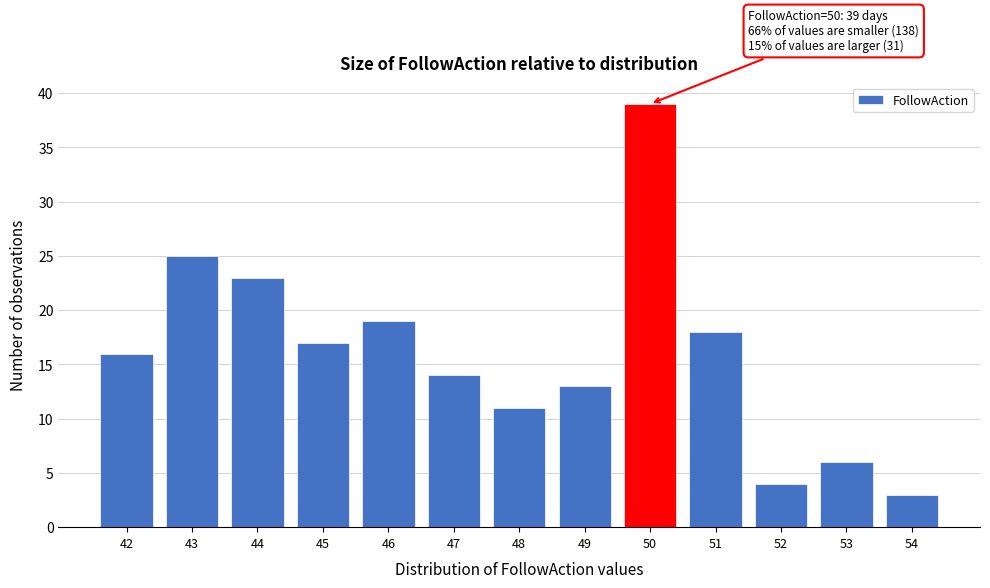

Over which range of the x-axis is the bar tallest?

49.5 to 50.5